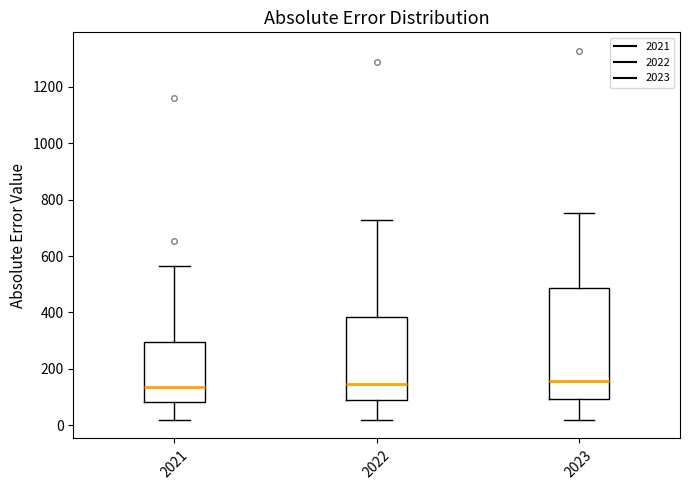

Comparing the boxes themselves (not the whiskers), which one is the tallest?

2023